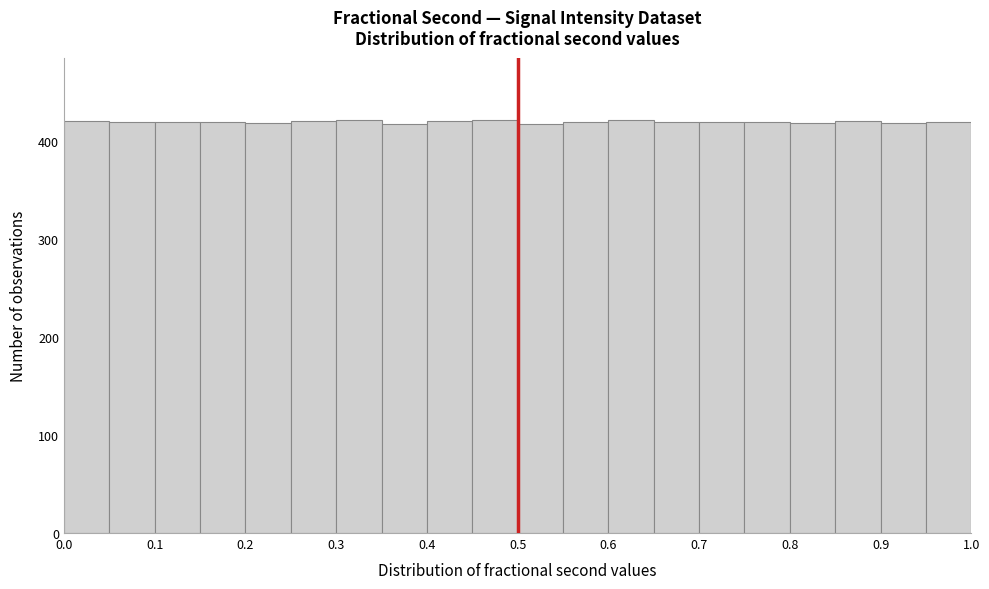

Reading left to right, list every bar in this chart as the range it spans on the x-axis followed by its height. The values are not printed on the chart, so give them approximately, as read against the axis.

0.00 to 0.05: 420
0.05 to 0.10: 420
0.10 to 0.15: 420
0.15 to 0.20: 420
0.20 to 0.25: 420
0.25 to 0.30: 420
0.30 to 0.35: 420
0.35 to 0.40: 420
0.40 to 0.45: 420
0.45 to 0.50: 420
0.50 to 0.55: 420
0.55 to 0.60: 420
0.60 to 0.65: 420
0.65 to 0.70: 420
0.70 to 0.75: 420
0.75 to 0.80: 420
0.80 to 0.85: 420
0.85 to 0.90: 420
0.90 to 0.95: 420
0.95 to 1.00: 420